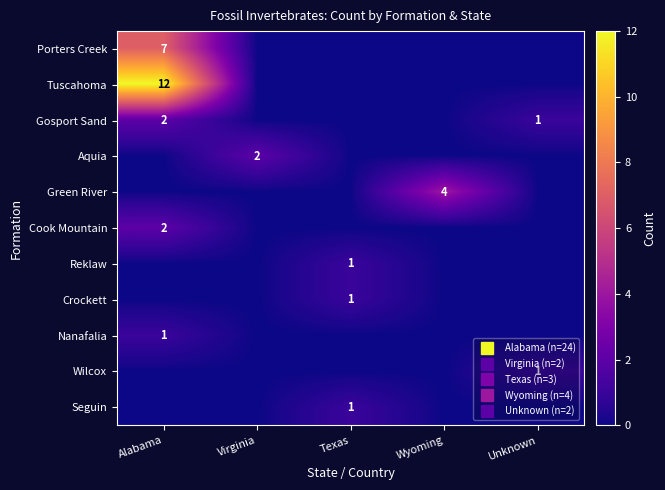

List the series in order of their peak value, highest first.

Tuscahoma, Porters Creek, Green River, Gosport Sand, Aquia, Cook Mountain, Reklaw, Crockett, Nanafalia, Wilcox, Seguin